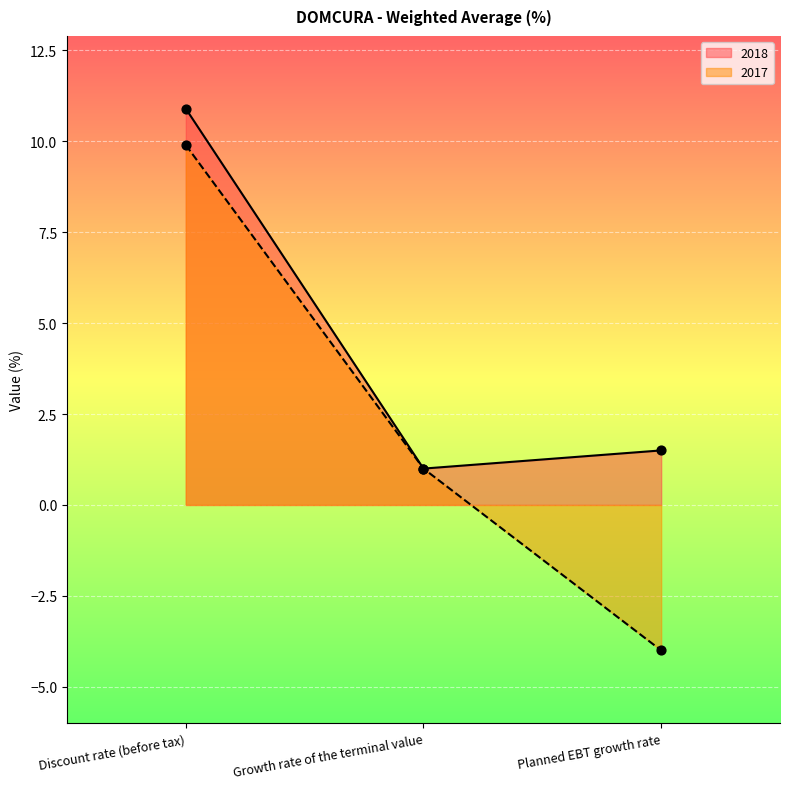

What are all the series names shown in the legend?

2018, 2017